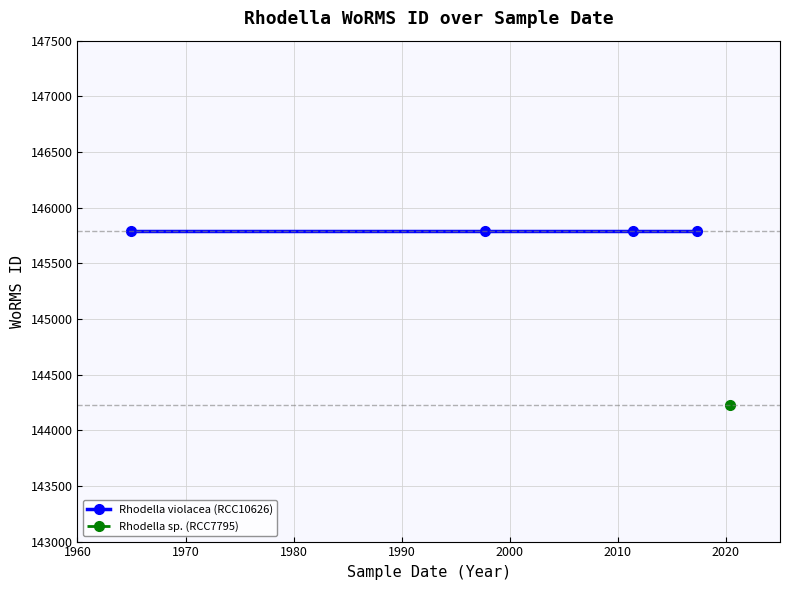

True or false: Rhodella sp. (RCC7795) and Rhodella violacea (RCC10626) cross at least once.

False